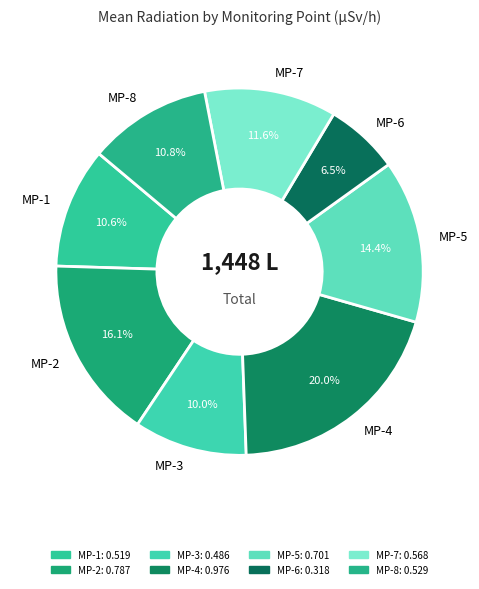

Which category has the biggest portion of the pie?

MP-4